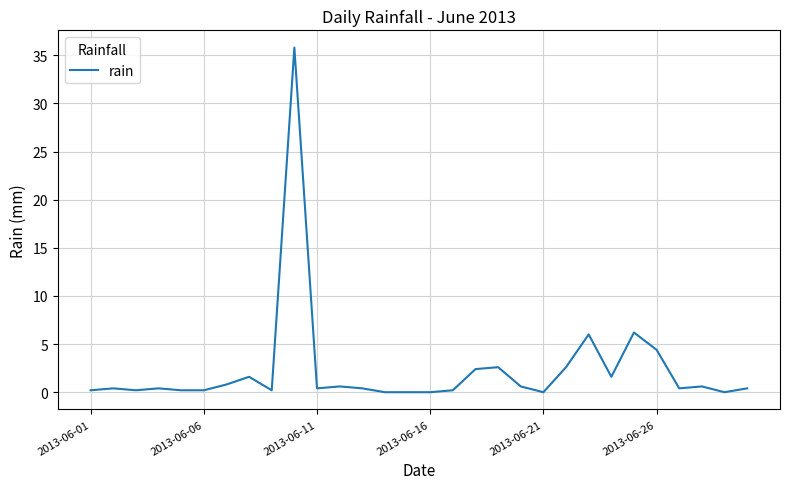

What is the difference between the maximum and minimum values?

35.8